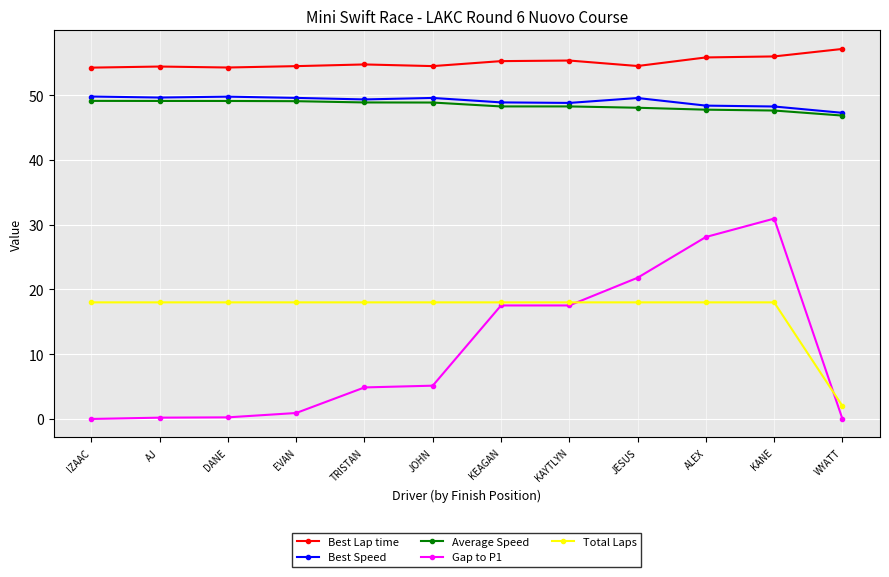

What is the approximate value of Average Speed at KEAGAN?

48.3